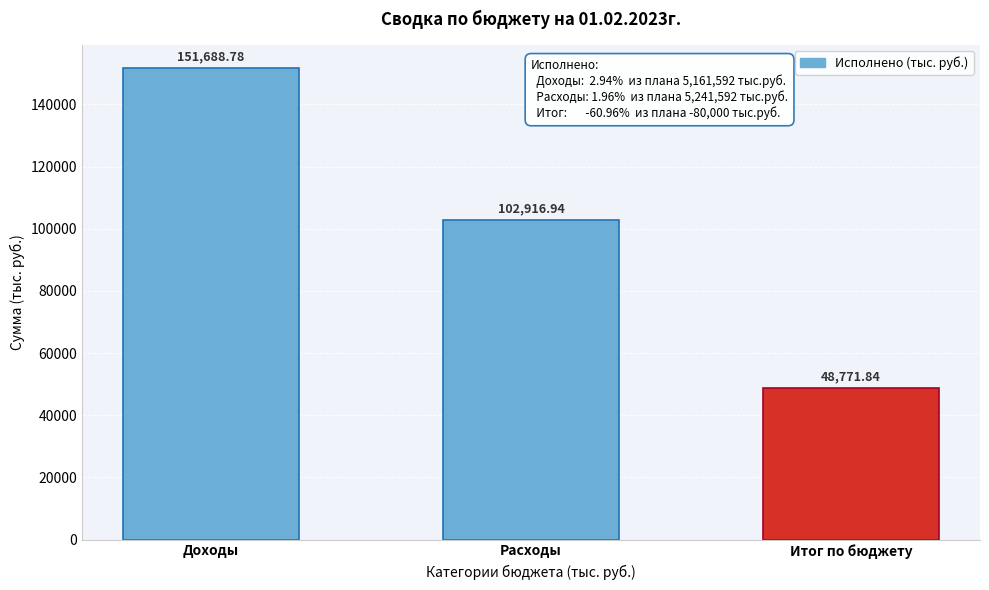

What is the label of the 1st bar from the left?

Доходы